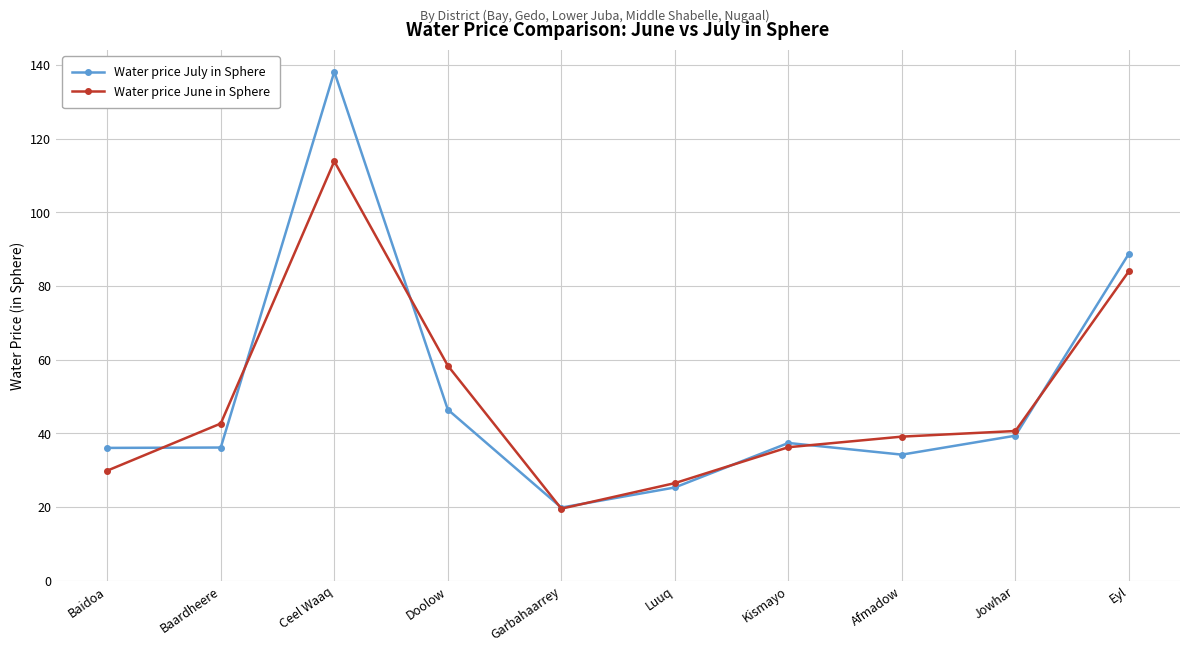

The value of Water price June in Sphere at Garbahaarrey is 19.6. True or false?

True